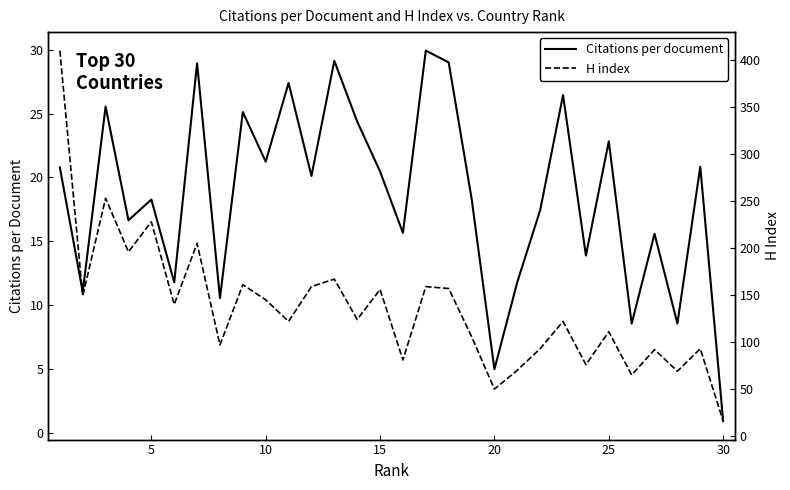

True or false: Citations per document has more than 1 interior local peaks.

True